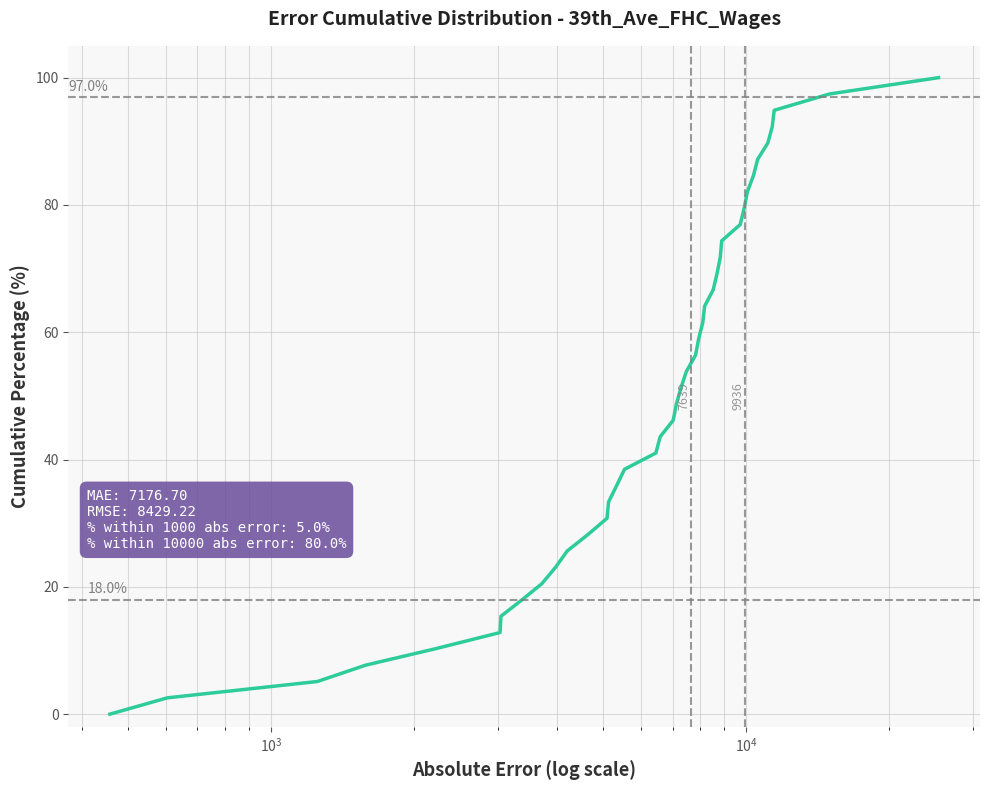

Is this an area chart (filled region under the line)?

No